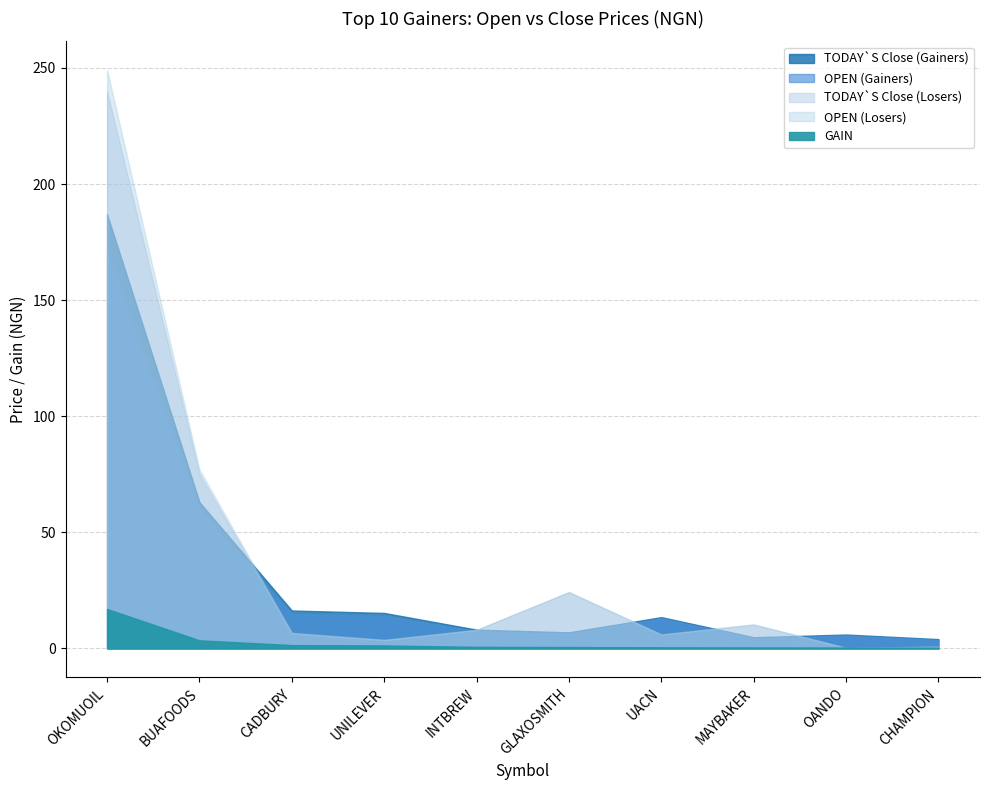

Which series has the widest spread of values?

OPEN (Losers)